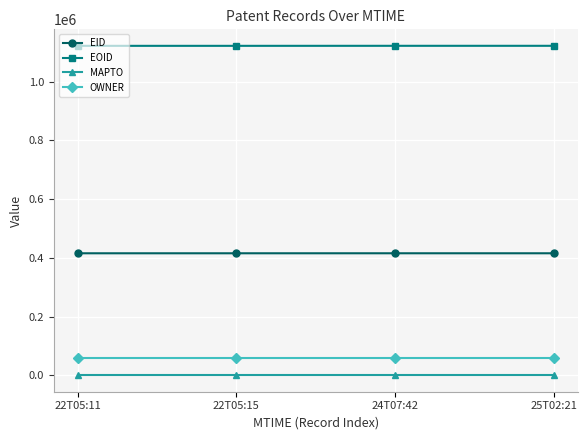

What is the difference between the highest and lowest values at 24T07:42?

1121524